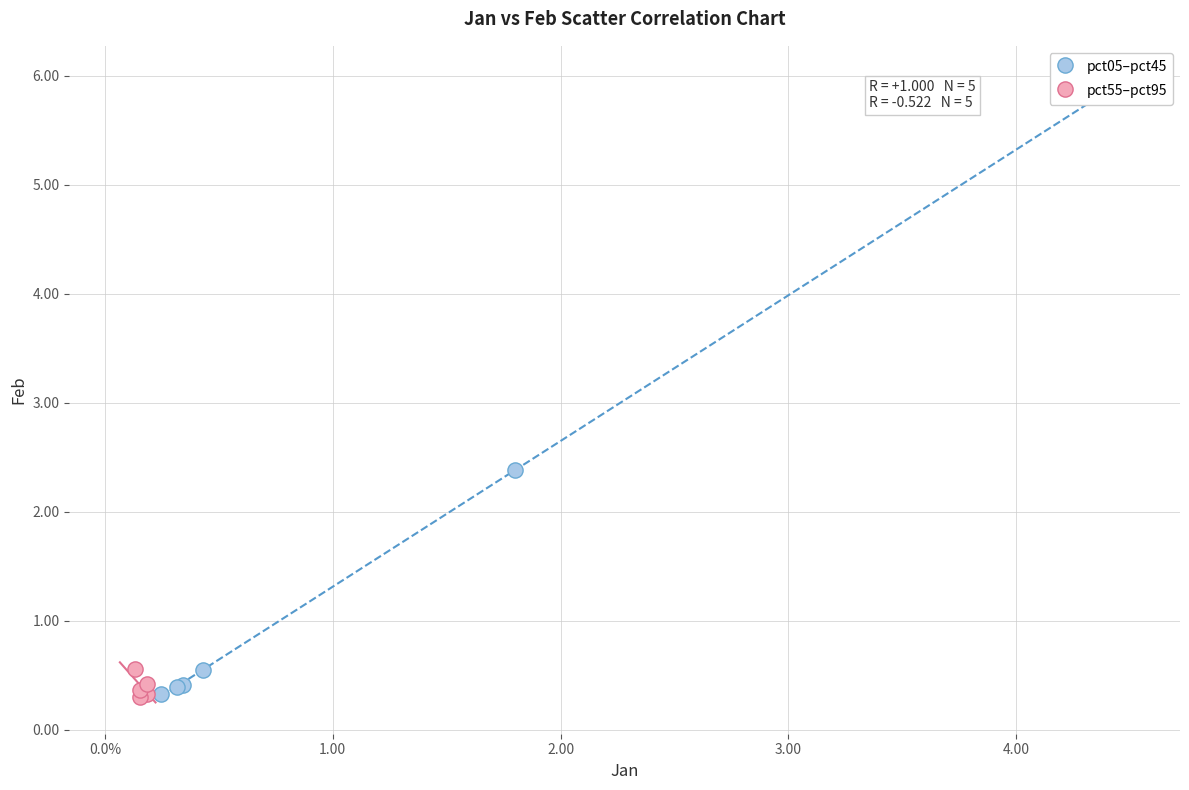

Which series has the largest Y range (max minus min)?

pct05–pct45